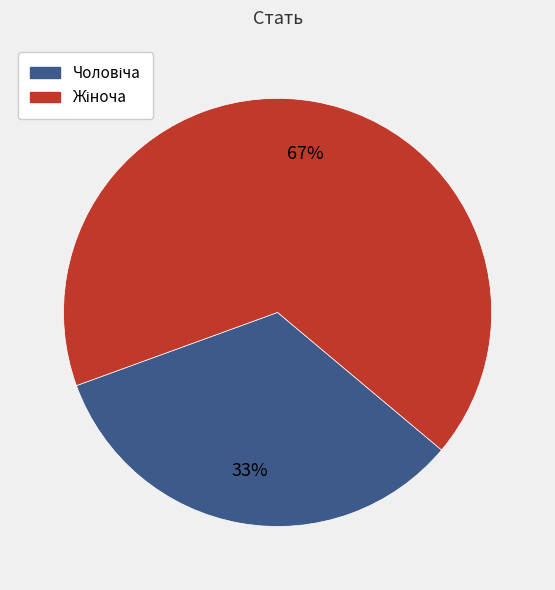

Is there any slice that represents more than half of the pie?

Yes